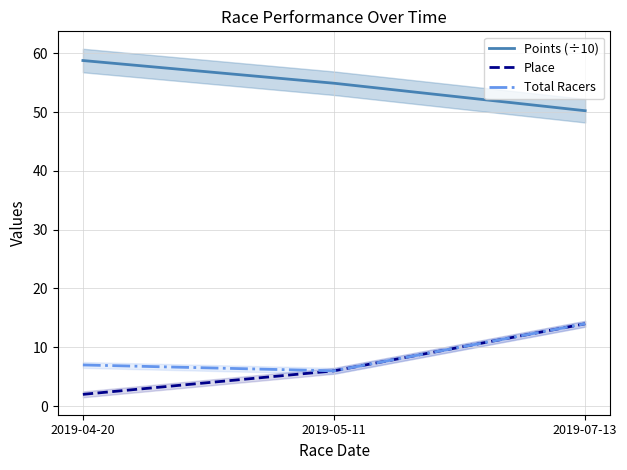

What is the total value across all series at 2019-07-13?

78.2